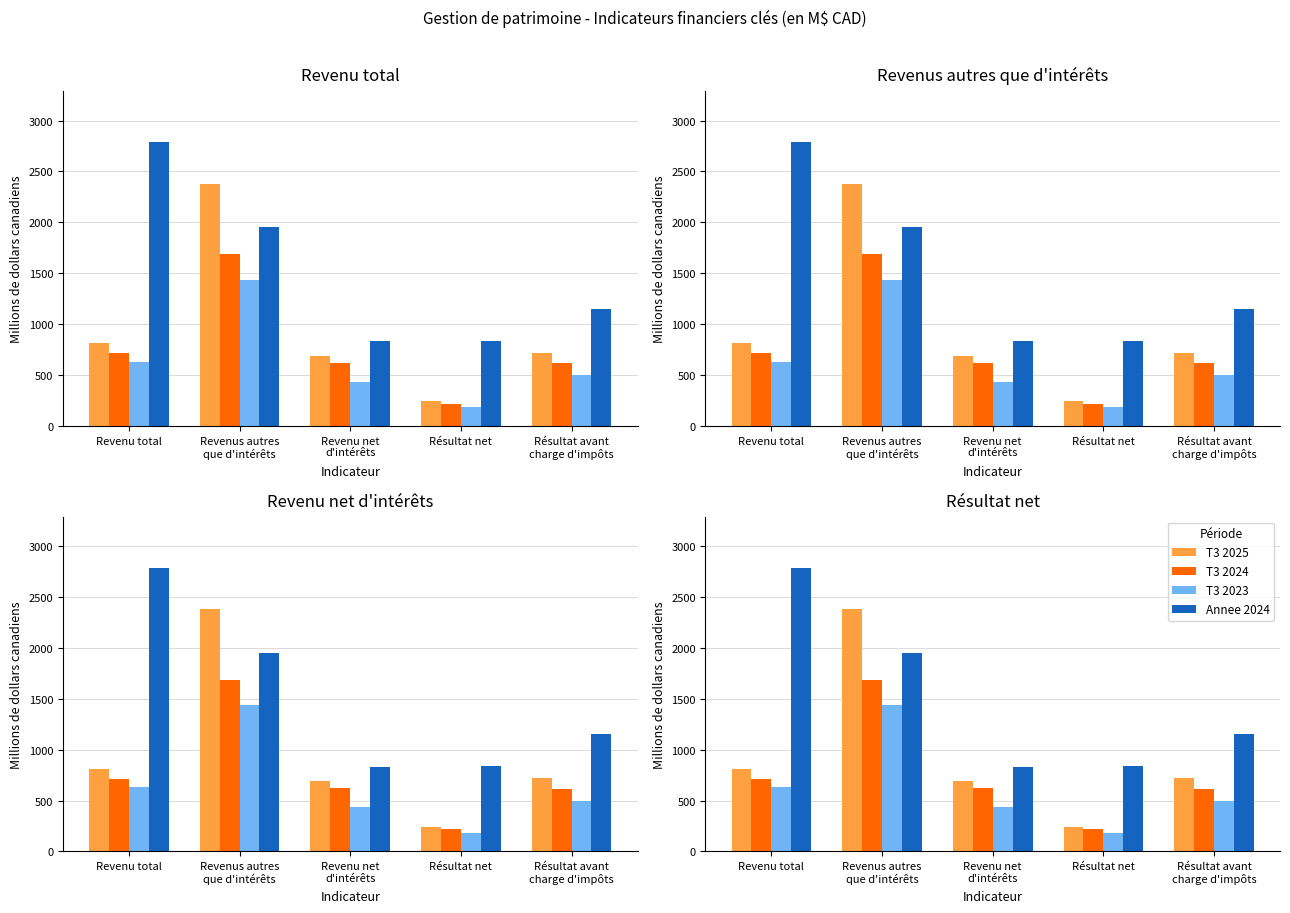

What is the minimum value for T3 2025?

244